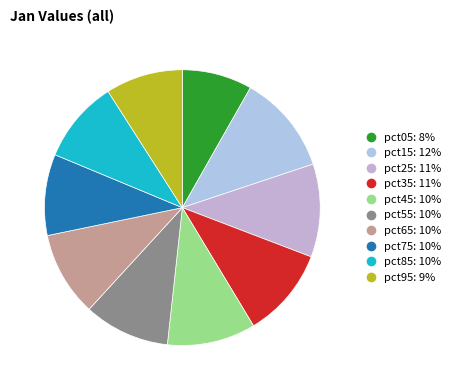

Which has a higher value, pct15 or pct65?

pct15